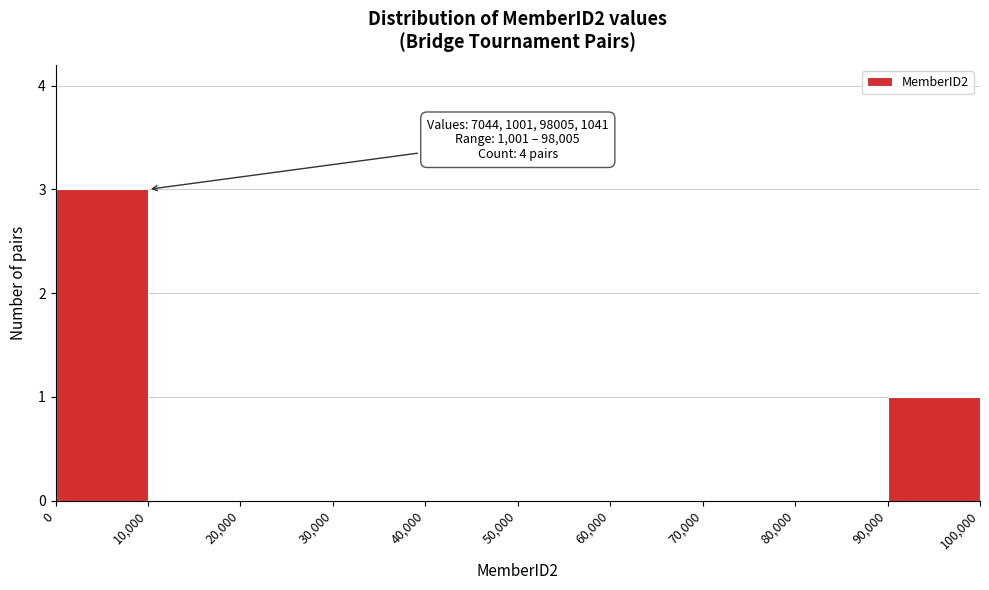

Over which range of the x-axis is the bar tallest?

0 to 10,000